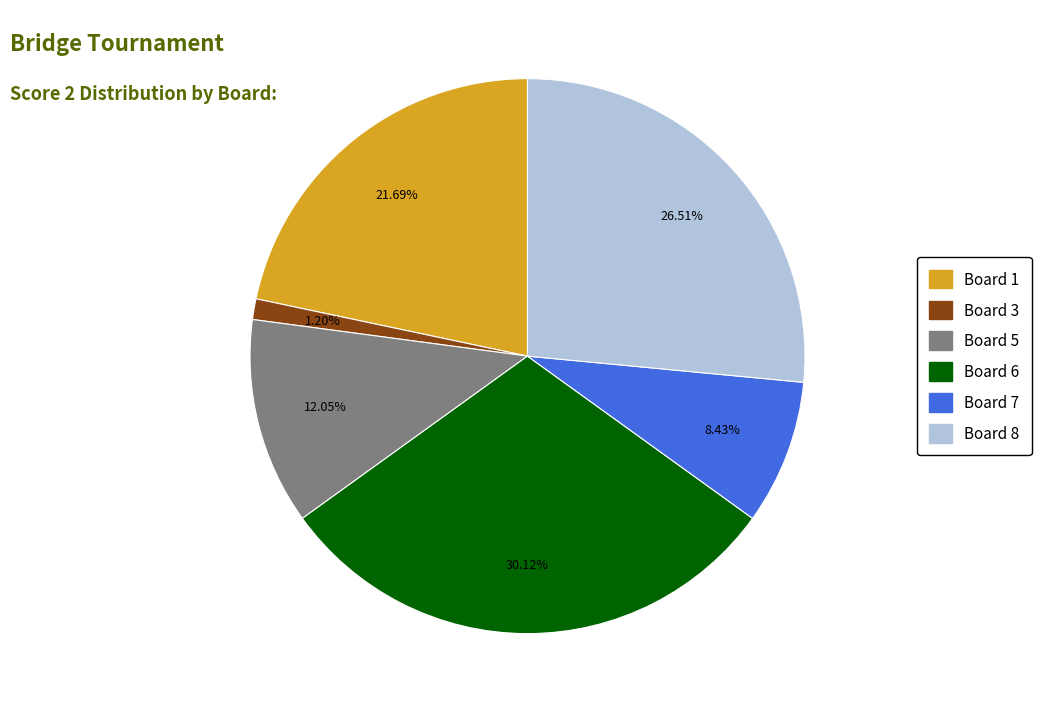

To the nearest percent, what is the average slice percentage?

17%